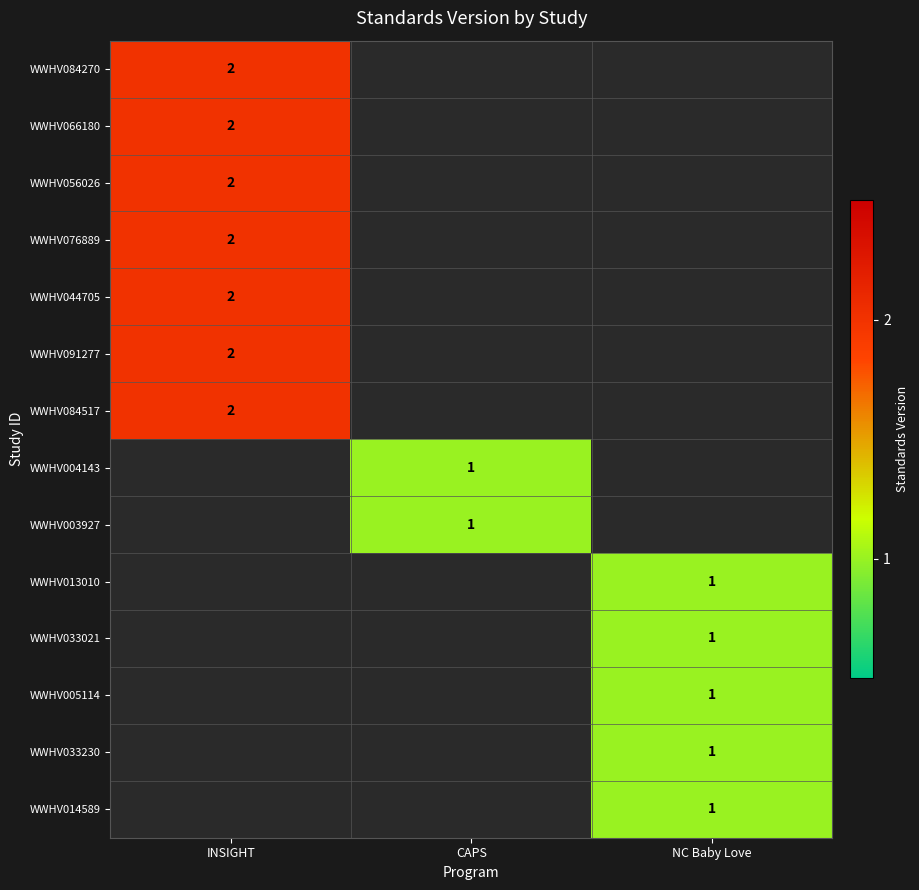

The WWHV014589 series shows 1 at NC Baby Love. True or false?

True